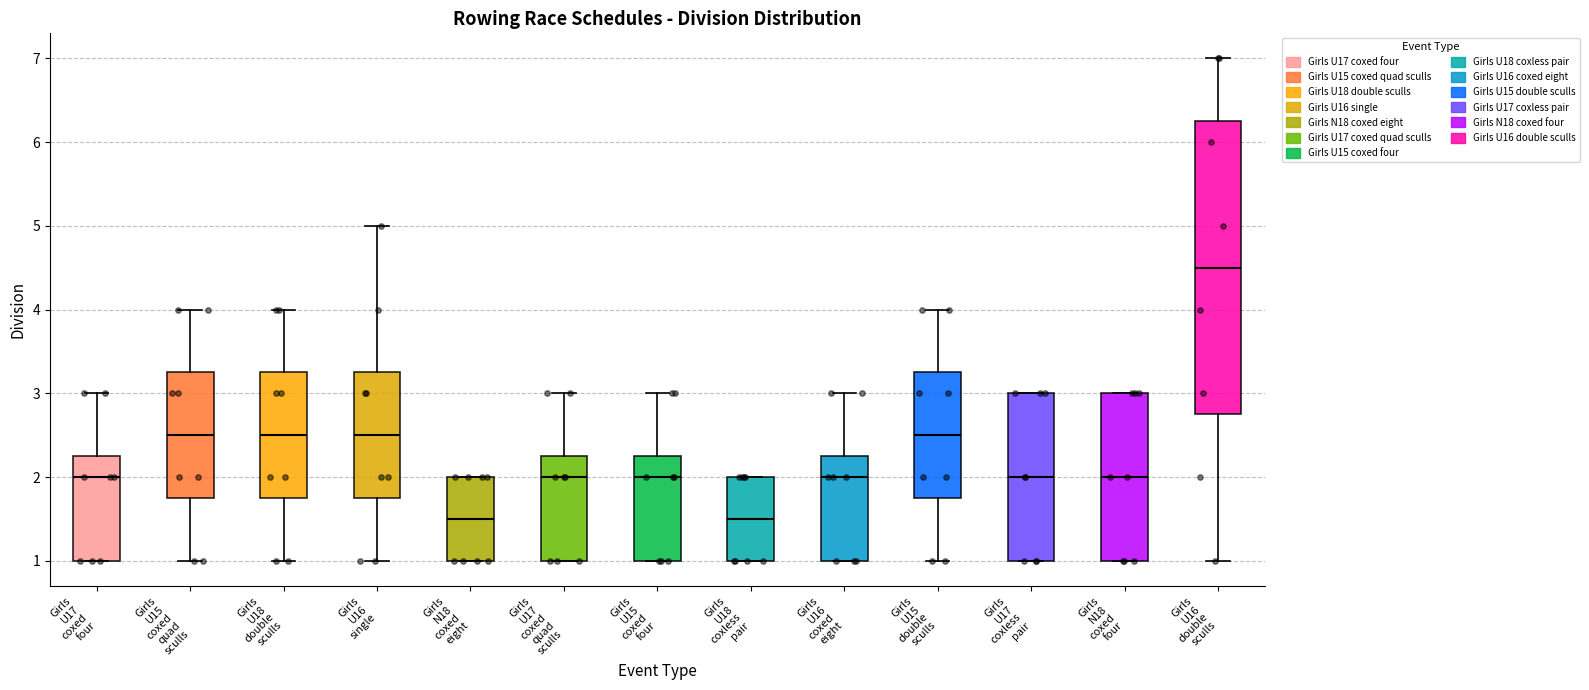

Reading left to right, transcribe this box plot: for each box, give where its median line is, the range the box spans, and where its two whiskers end, as read against the y-axis. The values are not printed on the chart, so give them approximately, as read against the axis.

Girls U17 coxed four: median 2.0, box 1.0 to 2.3, whiskers 1.0 to 3.0
Girls U15 coxed quad sculls: median 2.5, box 1.8 to 3.3, whiskers 1.0 to 4.0
Girls U18 double sculls: median 2.5, box 1.8 to 3.3, whiskers 1.0 to 4.0
Girls U16 single: median 2.5, box 1.8 to 3.3, whiskers 1.0 to 5.0
Girls N18 coxed eight: median 1.5, box 1.0 to 2.0, whiskers 1.0 to 2.0
Girls U17 coxed quad sculls: median 2.0, box 1.0 to 2.3, whiskers 1.0 to 3.0
Girls U15 coxed four: median 2.0, box 1.0 to 2.3, whiskers 1.0 to 3.0
Girls U18 coxless pair: median 1.5, box 1.0 to 2.0, whiskers 1.0 to 2.0
Girls U16 coxed eight: median 2.0, box 1.0 to 2.3, whiskers 1.0 to 3.0
Girls U15 double sculls: median 2.5, box 1.8 to 3.3, whiskers 1.0 to 4.0
Girls U17 coxless pair: median 2.0, box 1.0 to 3.0, whiskers 1.0 to 3.0
Girls N18 coxed four: median 2.0, box 1.0 to 3.0, whiskers 1.0 to 3.0
Girls U16 double sculls: median 4.5, box 2.8 to 6.3, whiskers 1.0 to 7.0